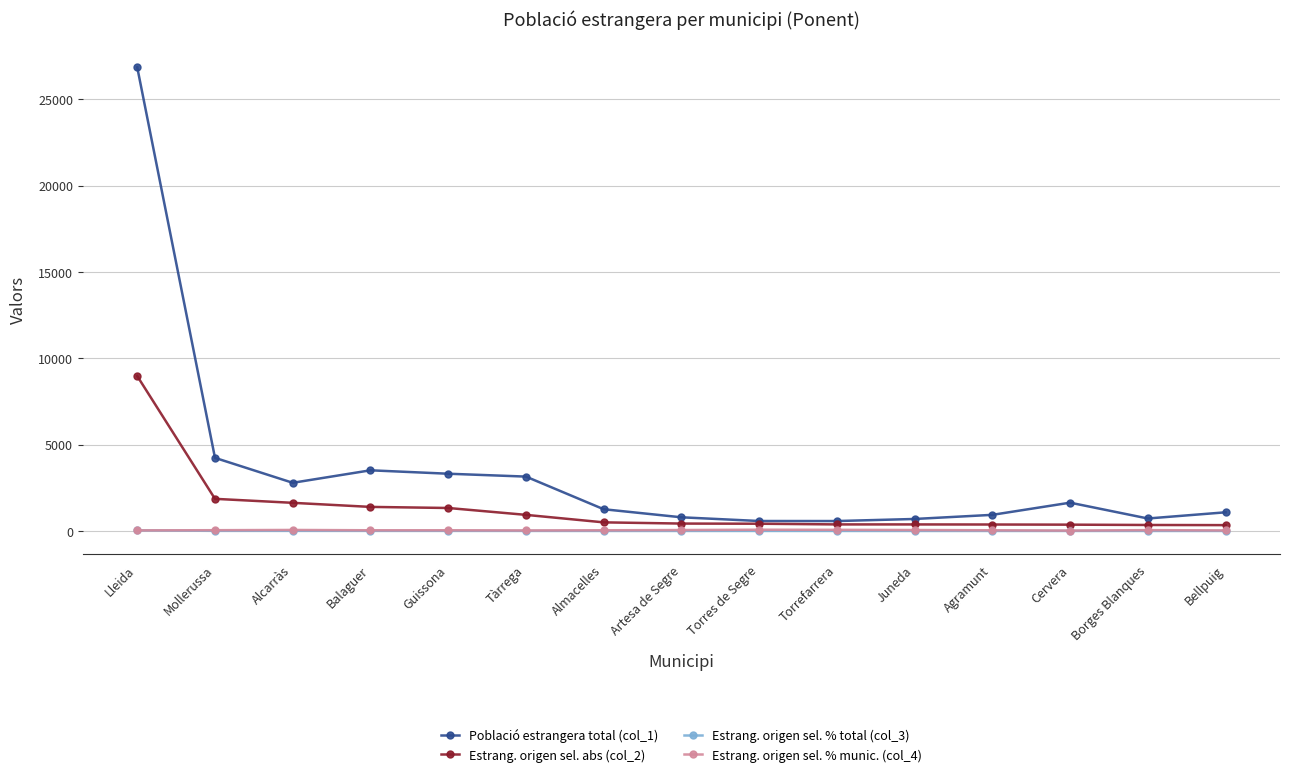

At which label does Població estrangera total (col_1) reach its peak?

Lleida